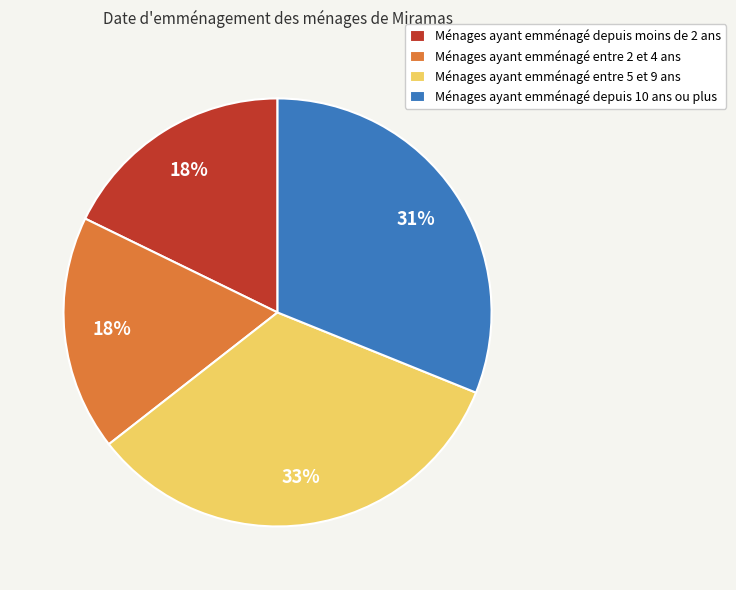

Approximately how many times larger is the value at Ménages ayant emménagé depuis moins de 2 ans compared to Ménages ayant emménagé depuis 10 ans ou plus?

0.6